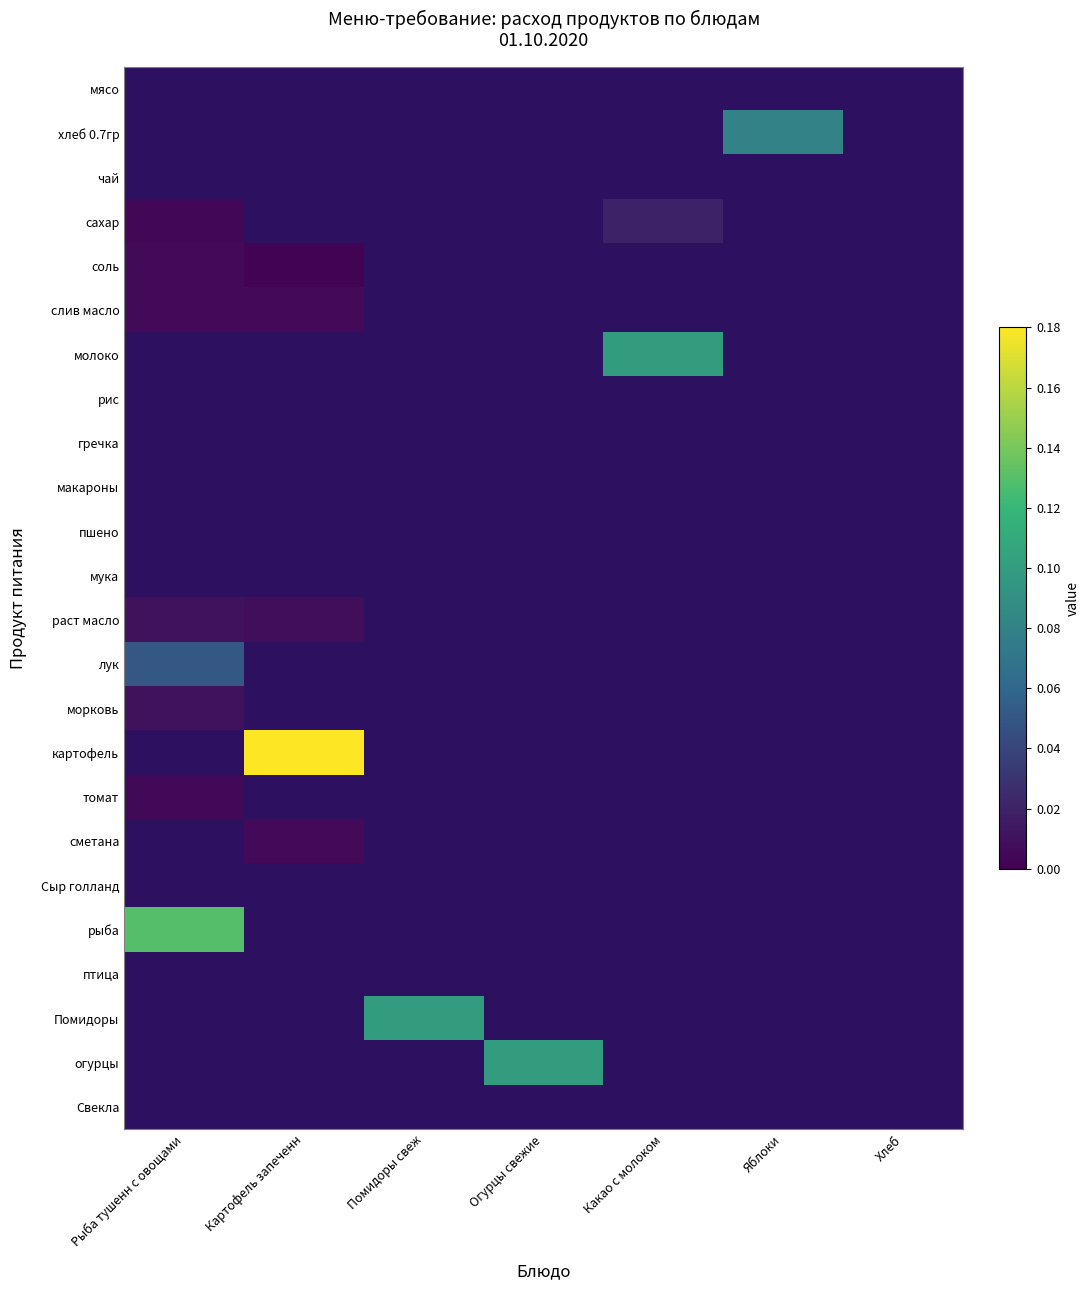

At which category does the chart reach its minimum across all series?

Рыба тушенн с овощами